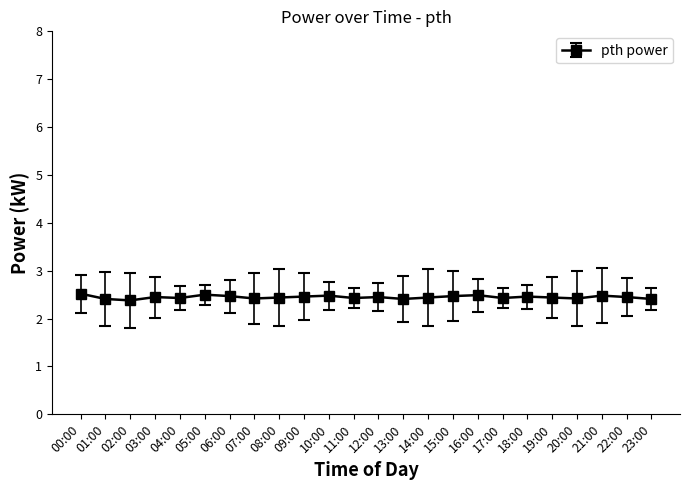

What is the maximum value shown in the chart?

2.5